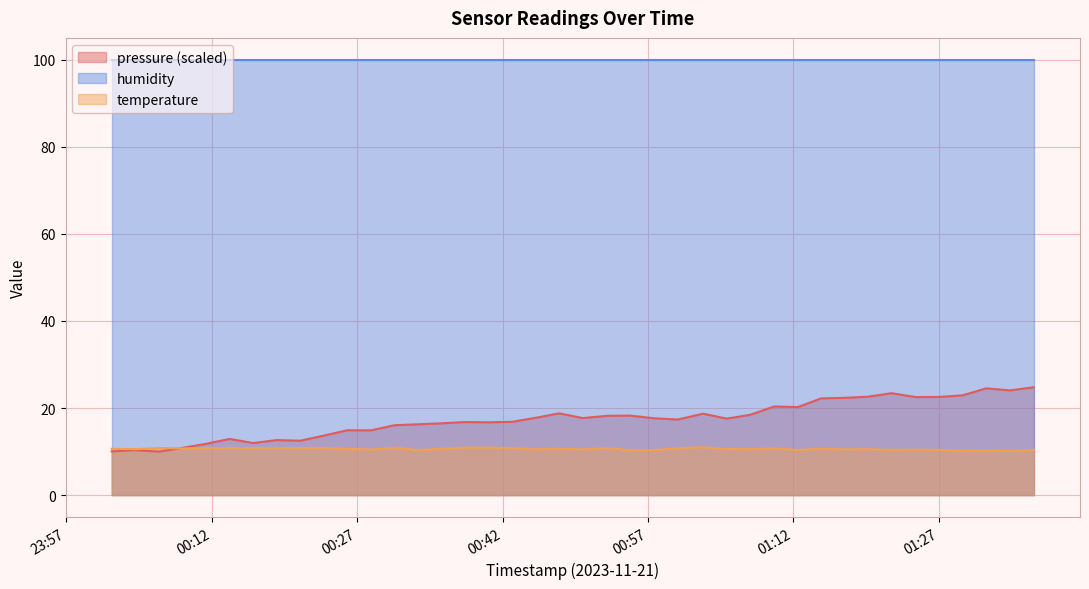

Which has a higher value, 2023-11-21T01:14:53 or 2023-11-21T00:45:24?

2023-11-21T01:14:53